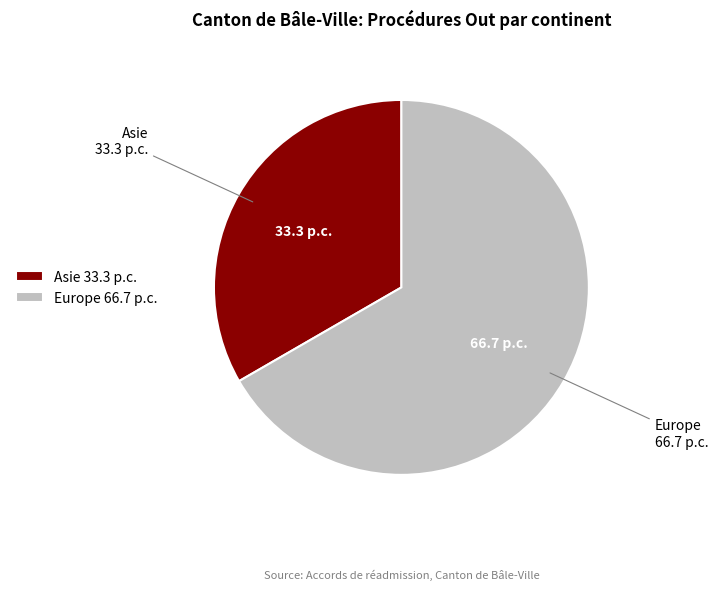

Does any single category account for the majority?

Yes